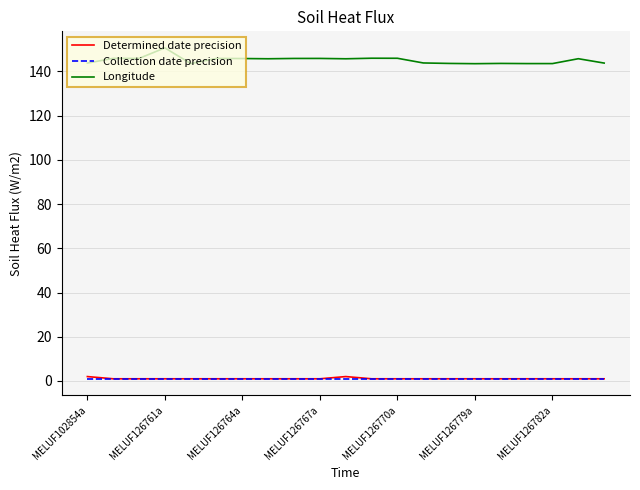

Which series has the largest total across all categories?

Longitude